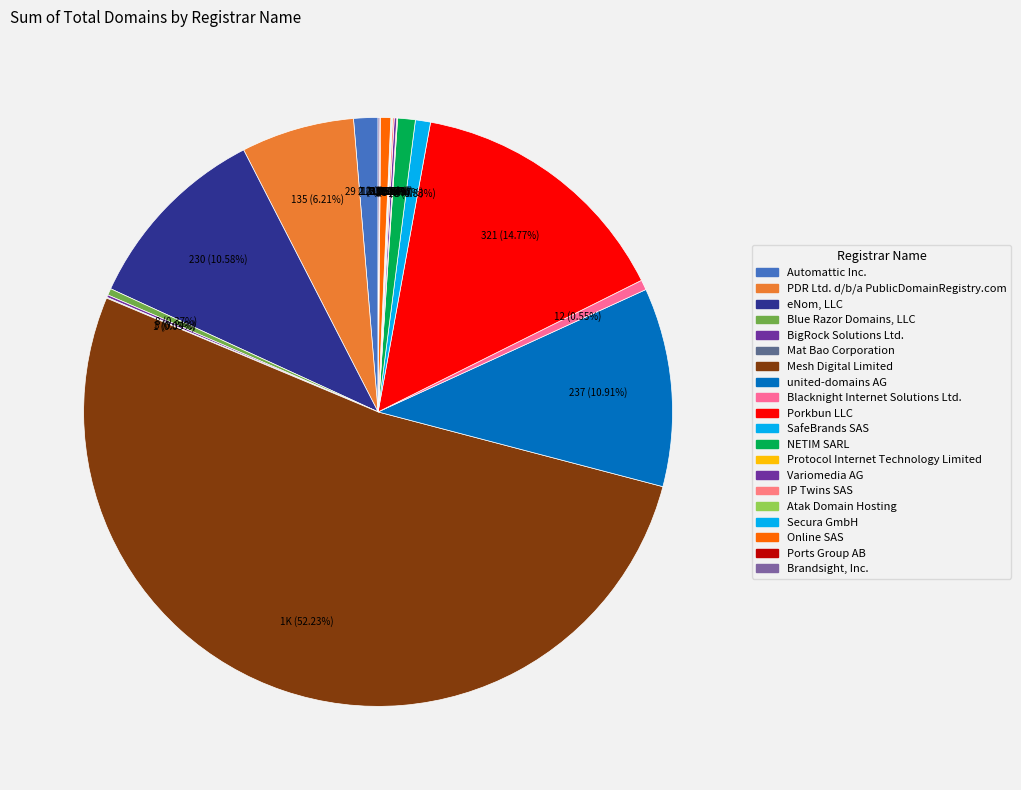

To the nearest percent, what is the difference between the largest and smallest slice percentages?

52%